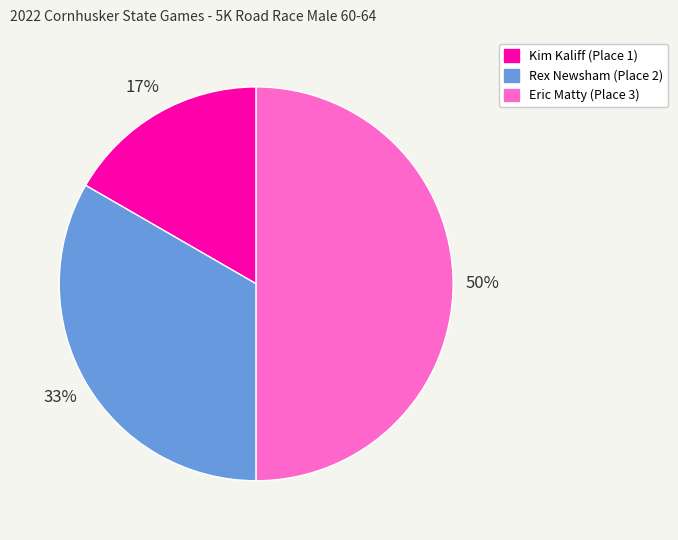

Is Rex Newsham (Place 2) the majority of the pie?

No